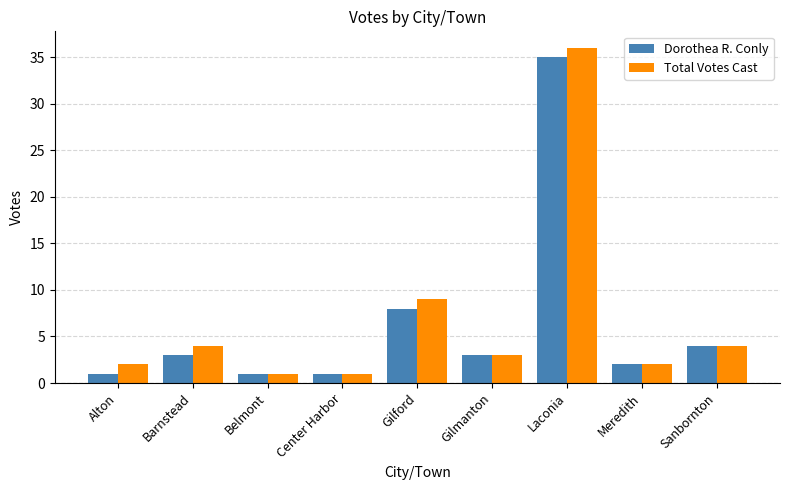

Reading right to left, transcribe all the data shown in this chart.

Dorothea R. Conly: Sanbornton=4	Meredith=2	Laconia=35	Gilmanton=3	Gilford=8	Center Harbor=1	Belmont=1	Barnstead=3	Alton=1
Total Votes Cast: Sanbornton=4	Meredith=2	Laconia=36	Gilmanton=3	Gilford=9	Center Harbor=1	Belmont=1	Barnstead=4	Alton=2